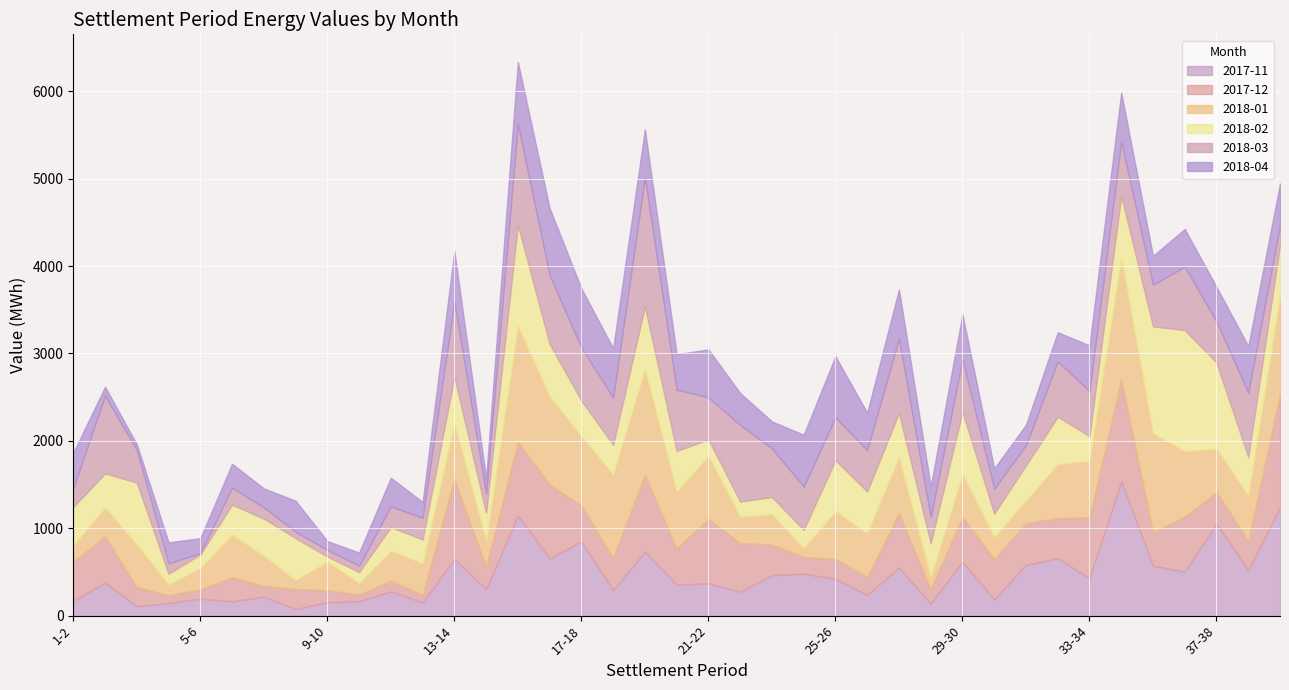

Which category has the lowest value in the 2018-04 series?

3-4